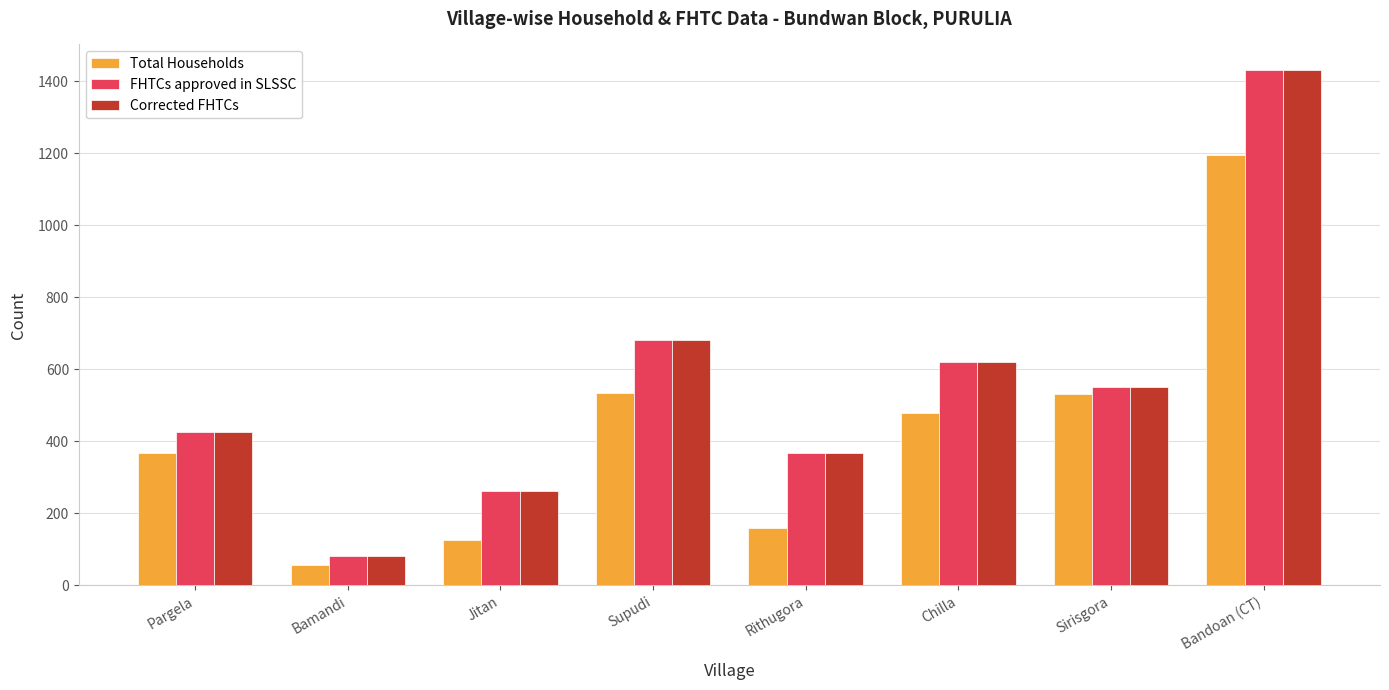

What is the difference between the Corrected FHTCs values at Chilla and Jitan?

359